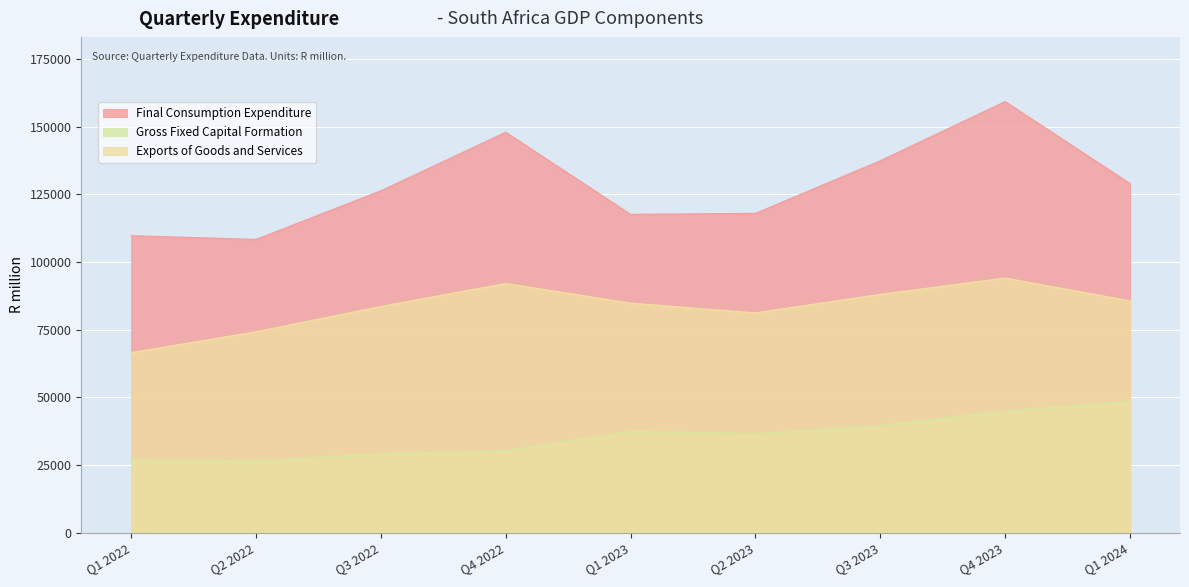

In Gross Fixed Capital Formation, how many points are lower than both neighbors (excluding endpoints)?

2